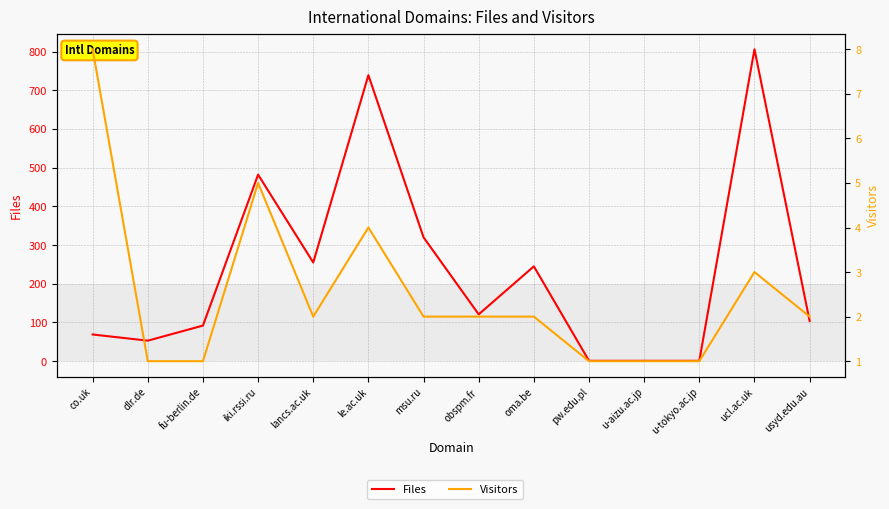

What is the maximum value shown in the chart?

806